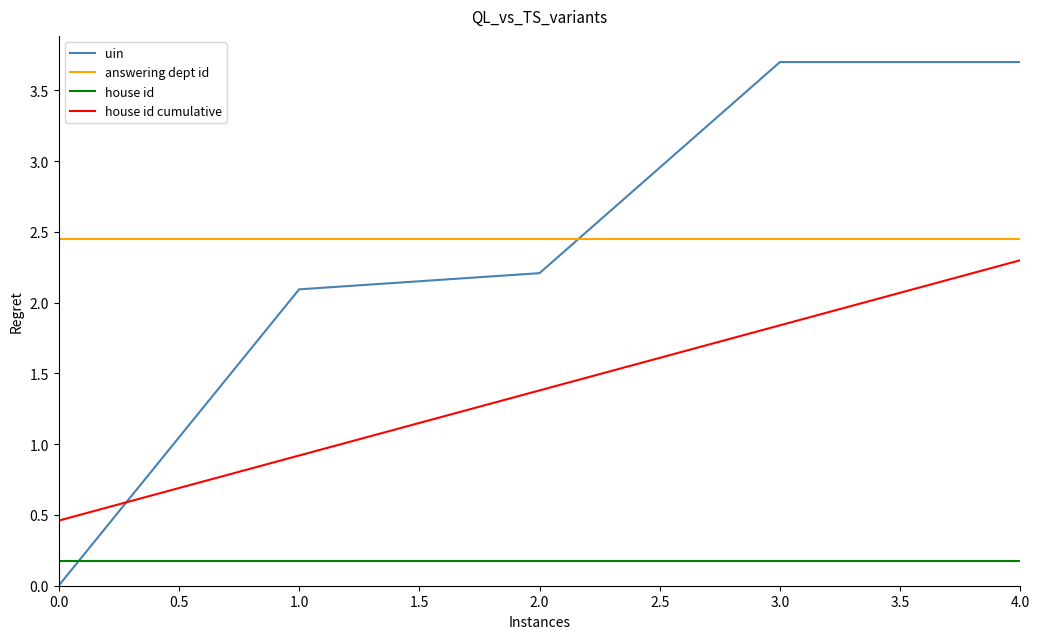

After their last crossing, which series has the higher values: house id cumulative or uin?

uin